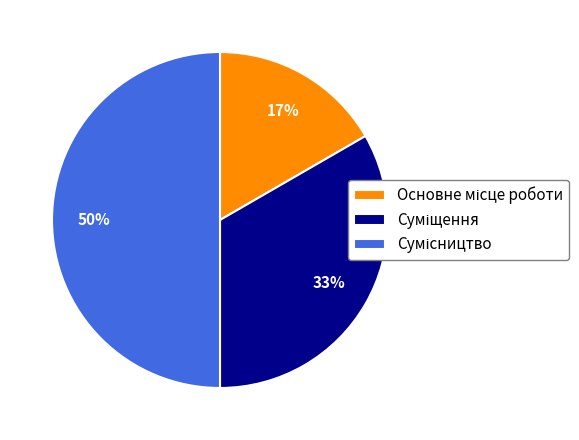

To the nearest percent, what is the difference between the largest and smallest slice percentages?

33%